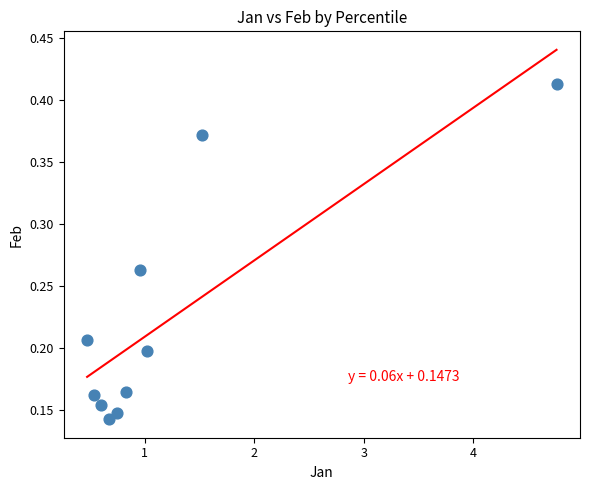

What is the range of X values (max minus min)?

4.3